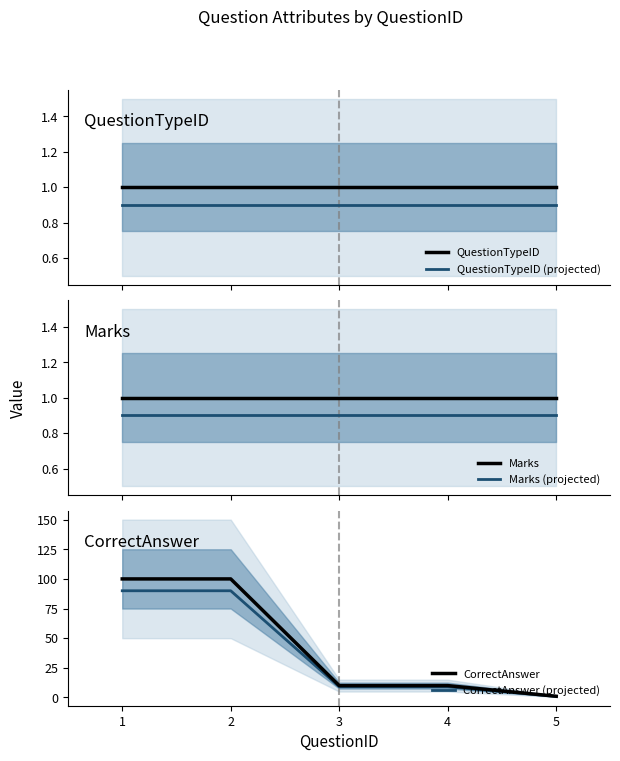

What are all the series names shown in the legend?

QuestionTypeID, QuestionTypeID (projected), Marks, Marks (projected), CorrectAnswer, CorrectAnswer (projected)